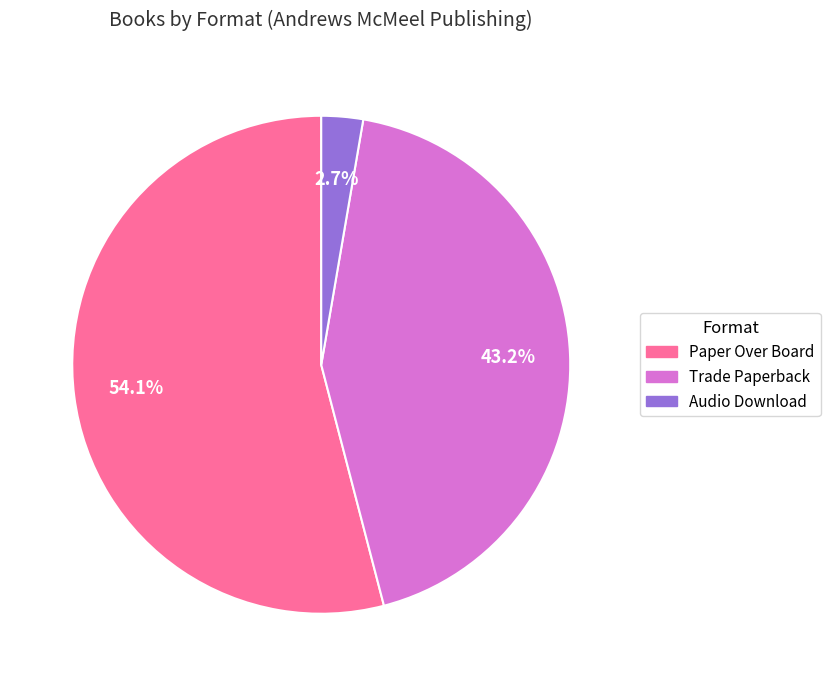

Which category has the biggest portion of the pie?

Paper Over Board